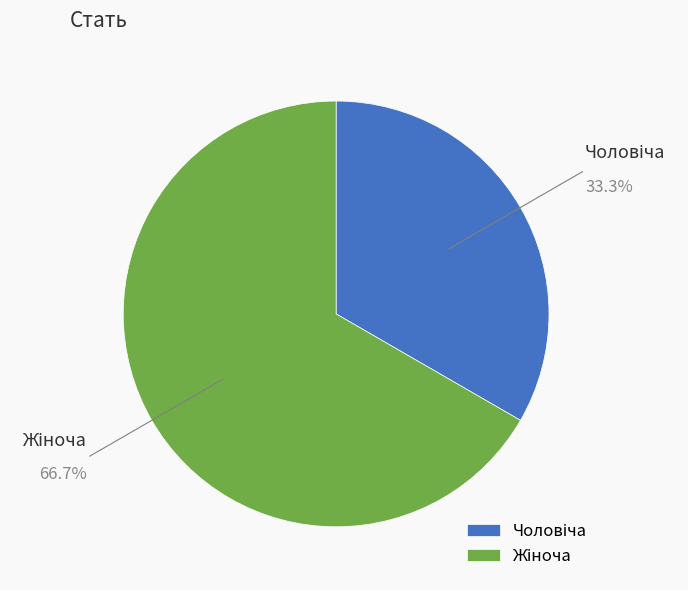

Does any single category account for the majority?

Yes